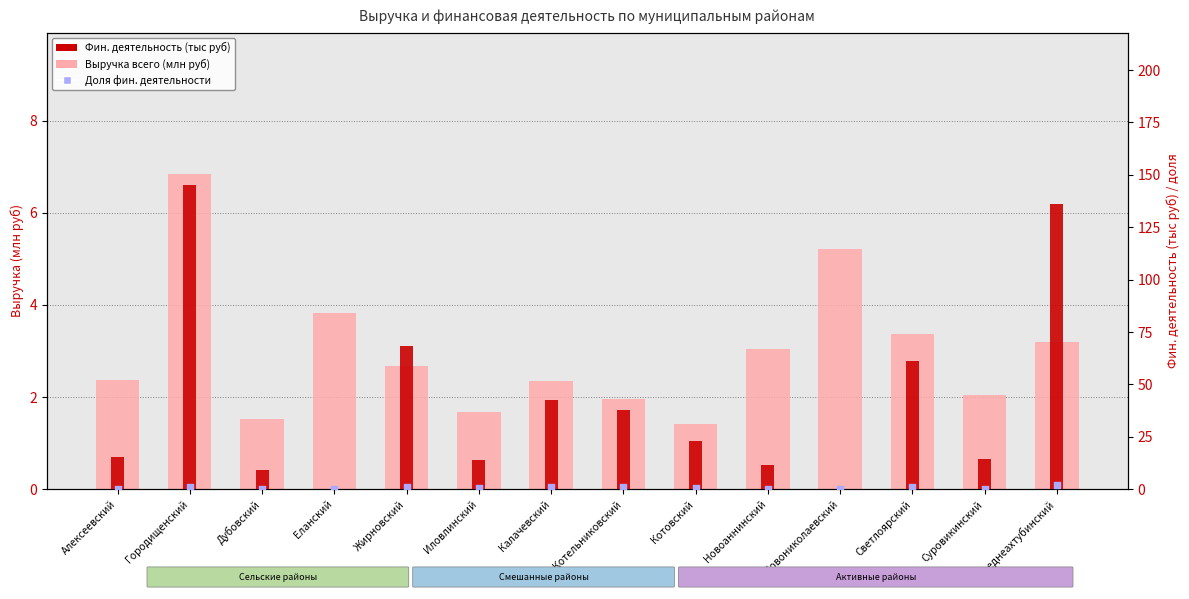

Which series has the widest spread of Y values?

Фин. деятельность (тыс руб)